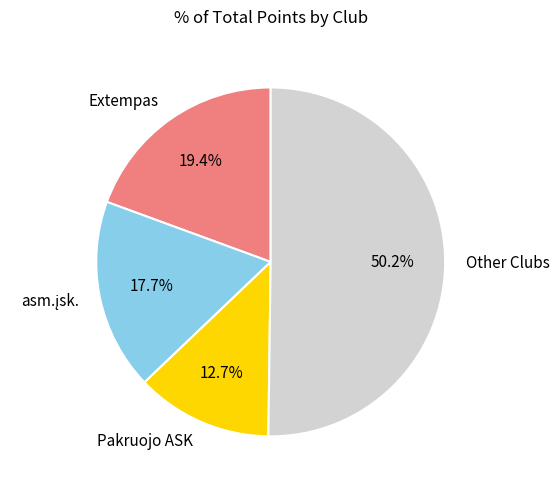

Count the number of slices in the pie.

4